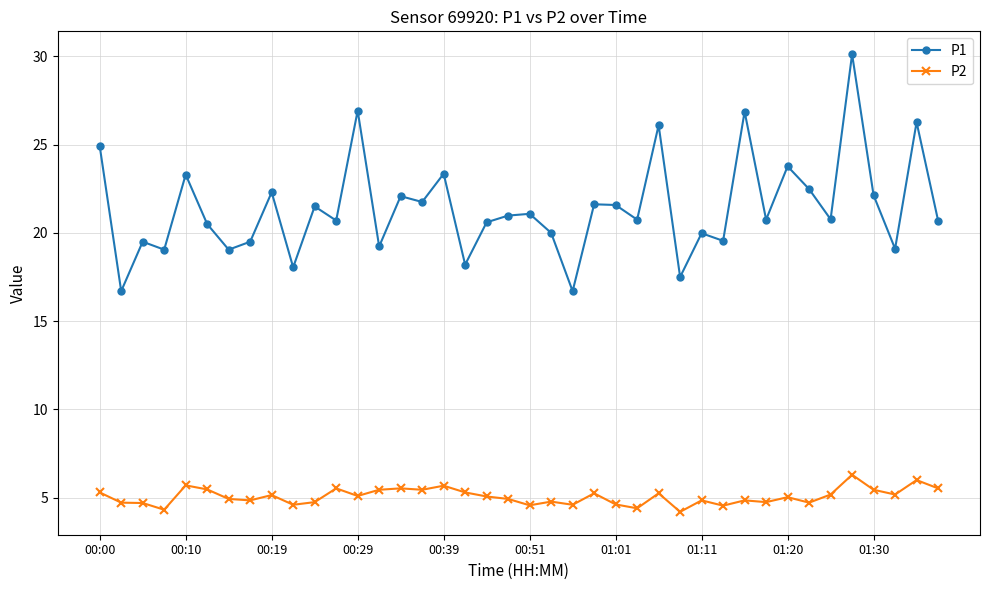

Which series has the largest range (max minus min)?

P1